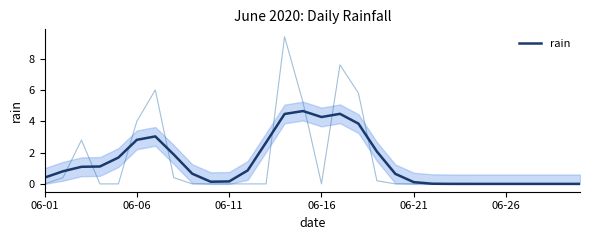

What is the maximum value for rain?

4.7